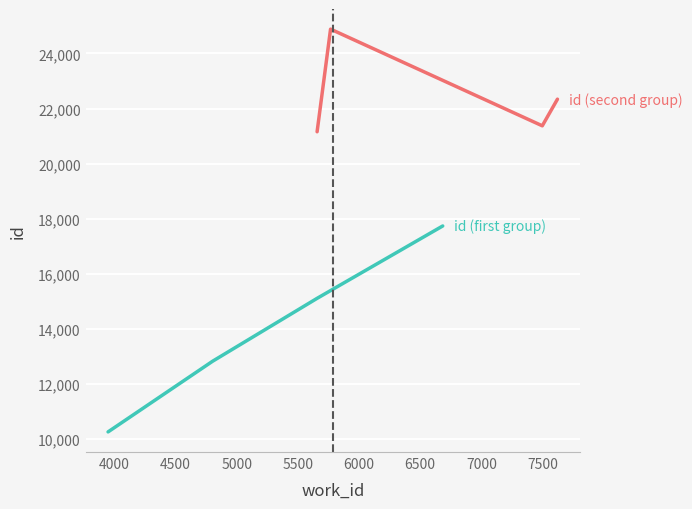

Reading left to right, extract all data points from this chart.

id (first group): 10262	12828	15110	17737
id (second group): 21157	24882	21373	22340